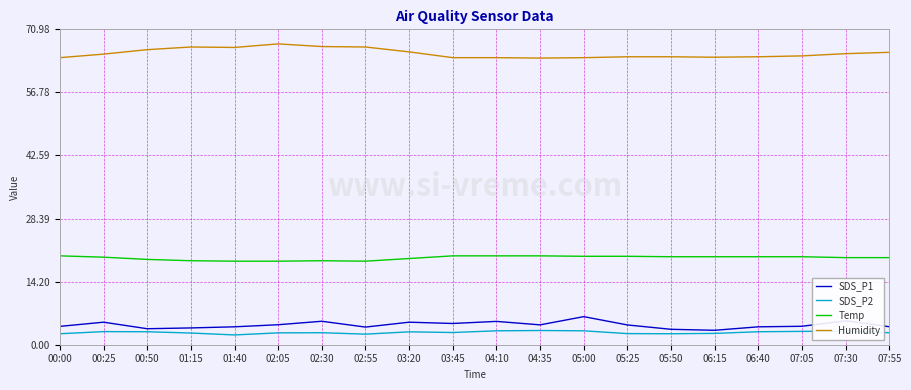

What position from the left is 01:15?

4